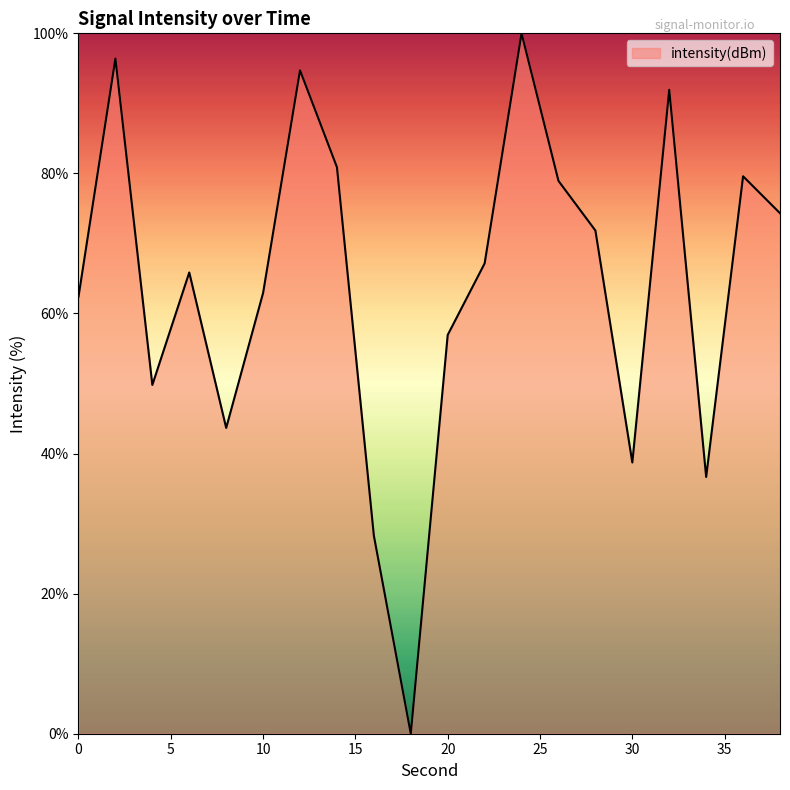

What is the greatest value displayed?

100.0